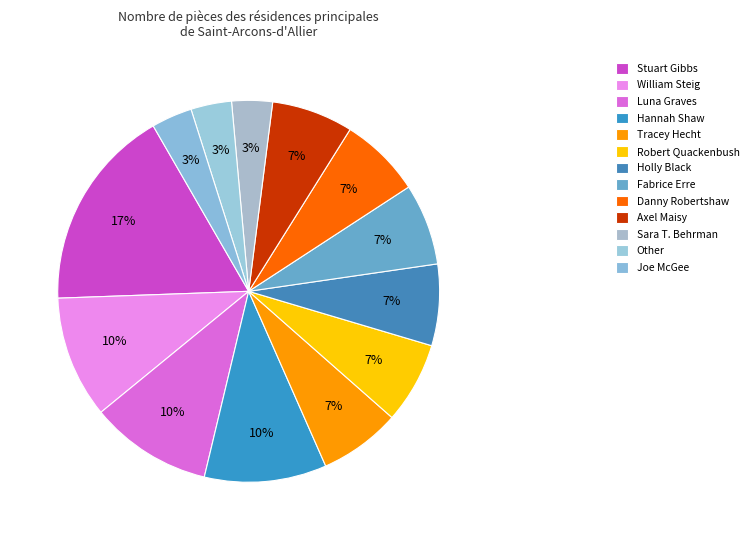

How many slices are in this pie chart?

13